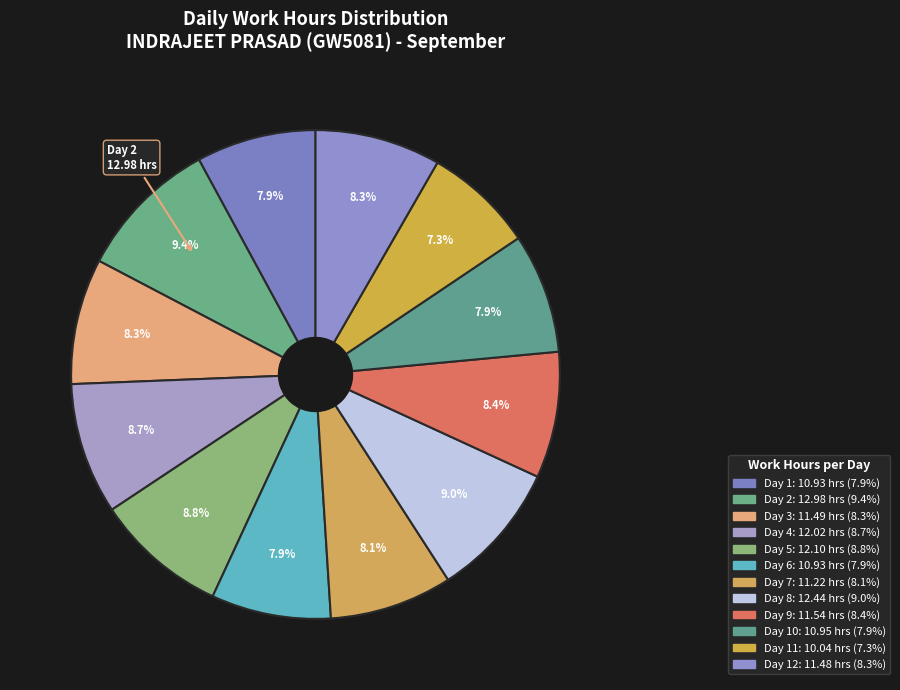

To the nearest percent, what is the average slice percentage?

8%